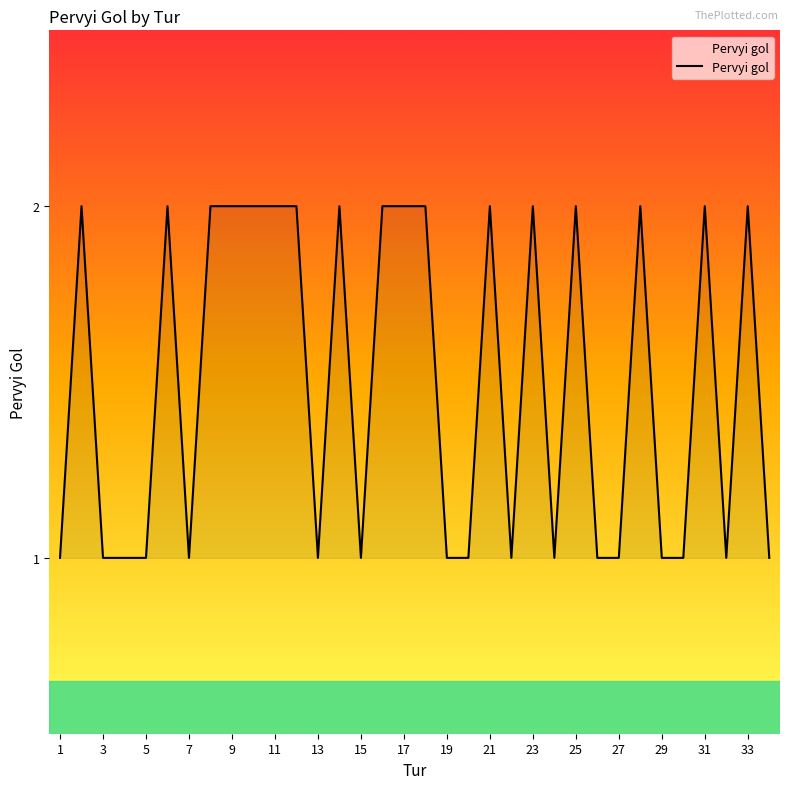

Reading left to right, extract all data points from this chart.

1	2	1	1	1	2	1	2	2	2	2	2	1	2	1	2	2	2	1	1	2	1	2	1	2	1	1	2	1	1	2	1	2	1